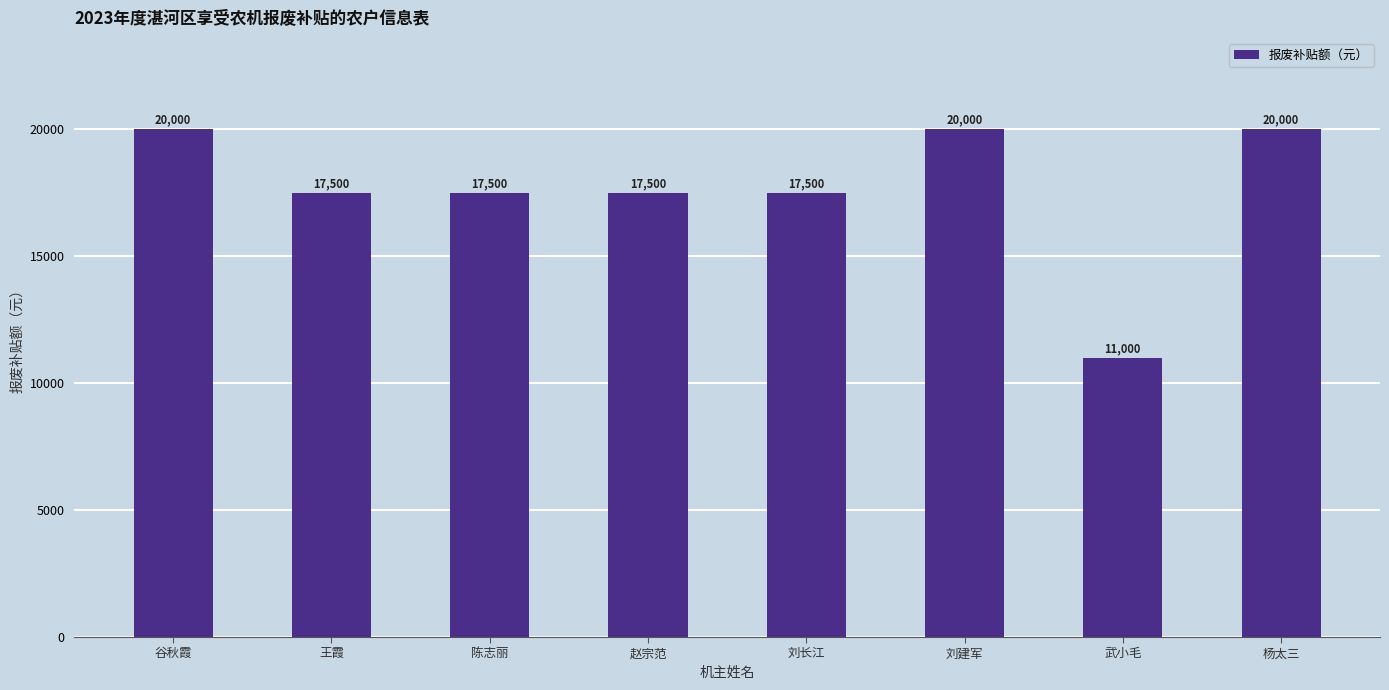

How many values are below 17500?

1